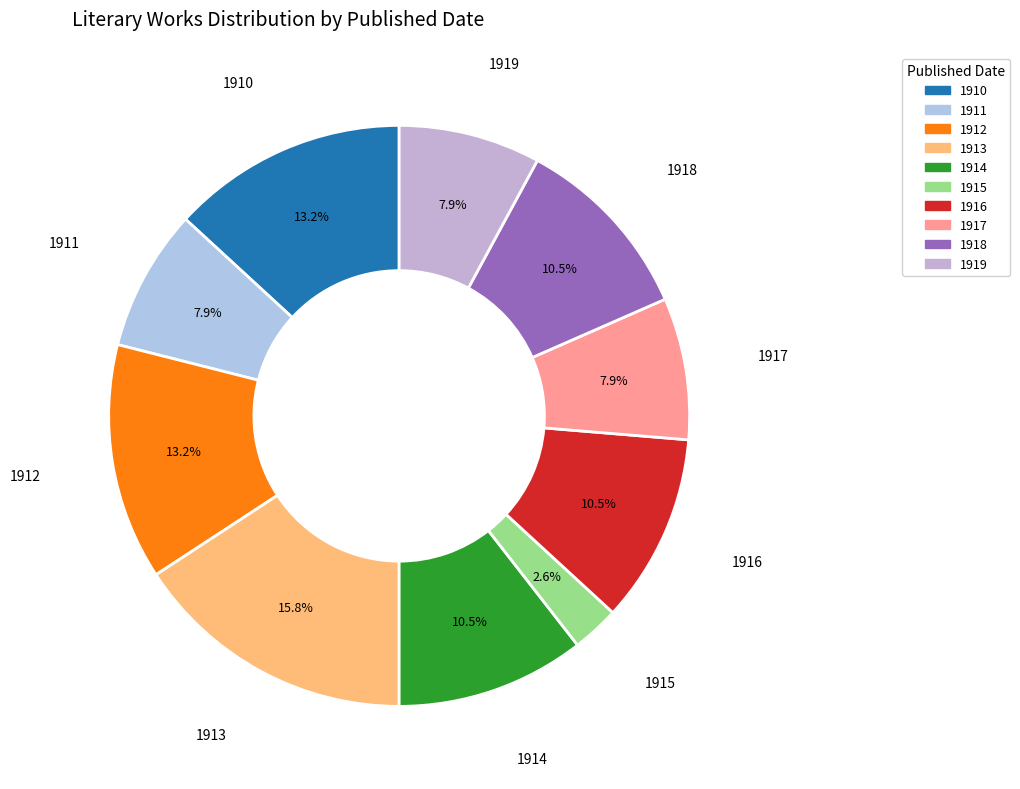

What percentage do 1910 and 1911 together represent?

21.1%